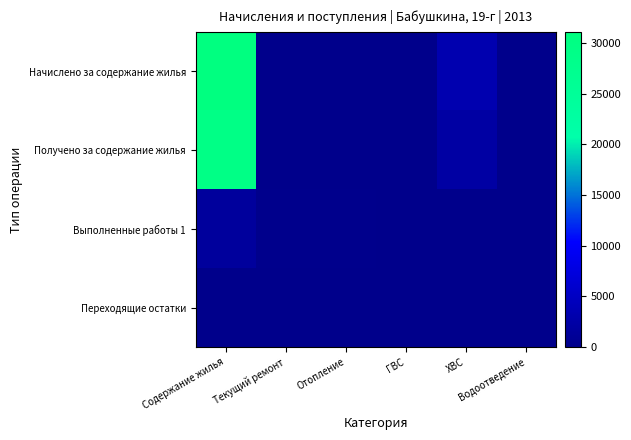

Which series has the widest spread of values?

Начислено за содержание жилья